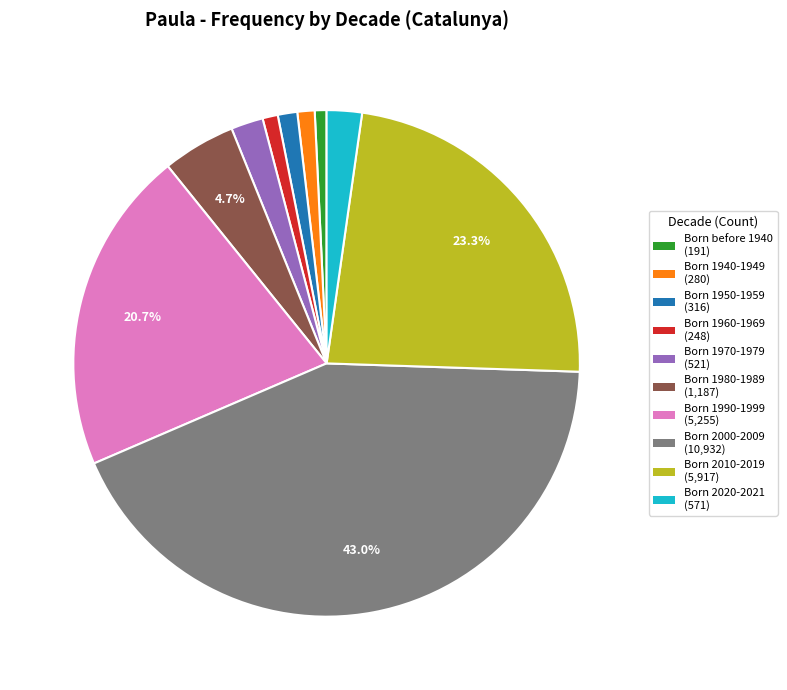

Is there any slice that represents more than half of the pie?

No